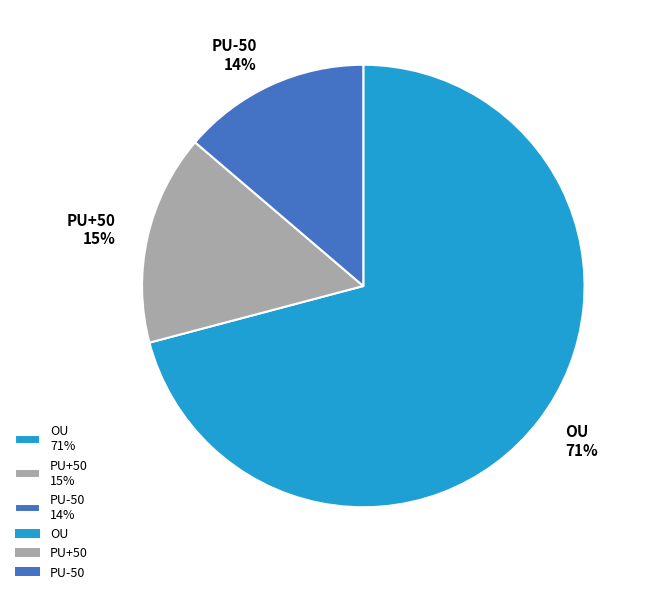

To the nearest percent, what is the difference between the largest and smallest slice percentages?

57%